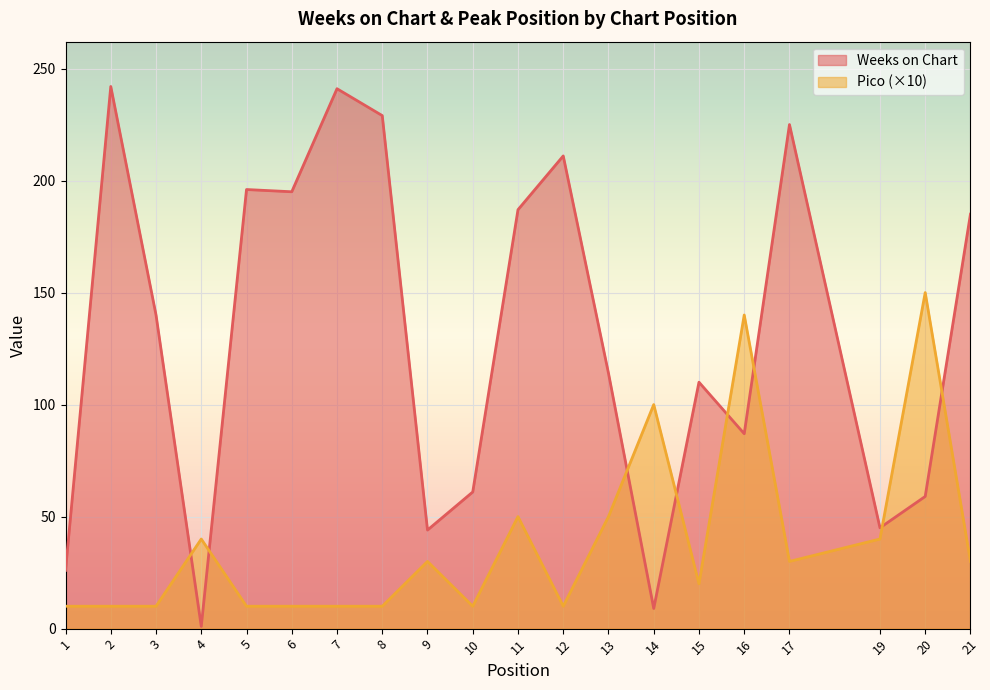

What is the smallest value displayed?

1